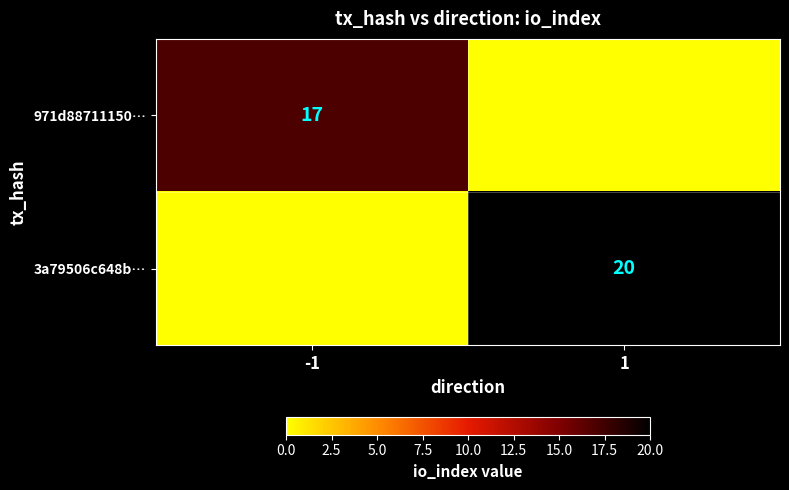

The value of 3a79506c648b… at 1 is 20. True or false?

True